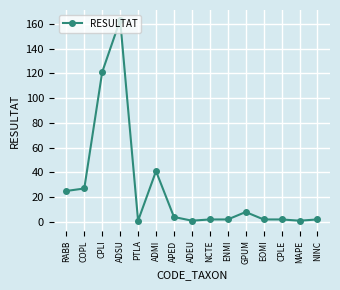

What position from the left is ENMI?

10